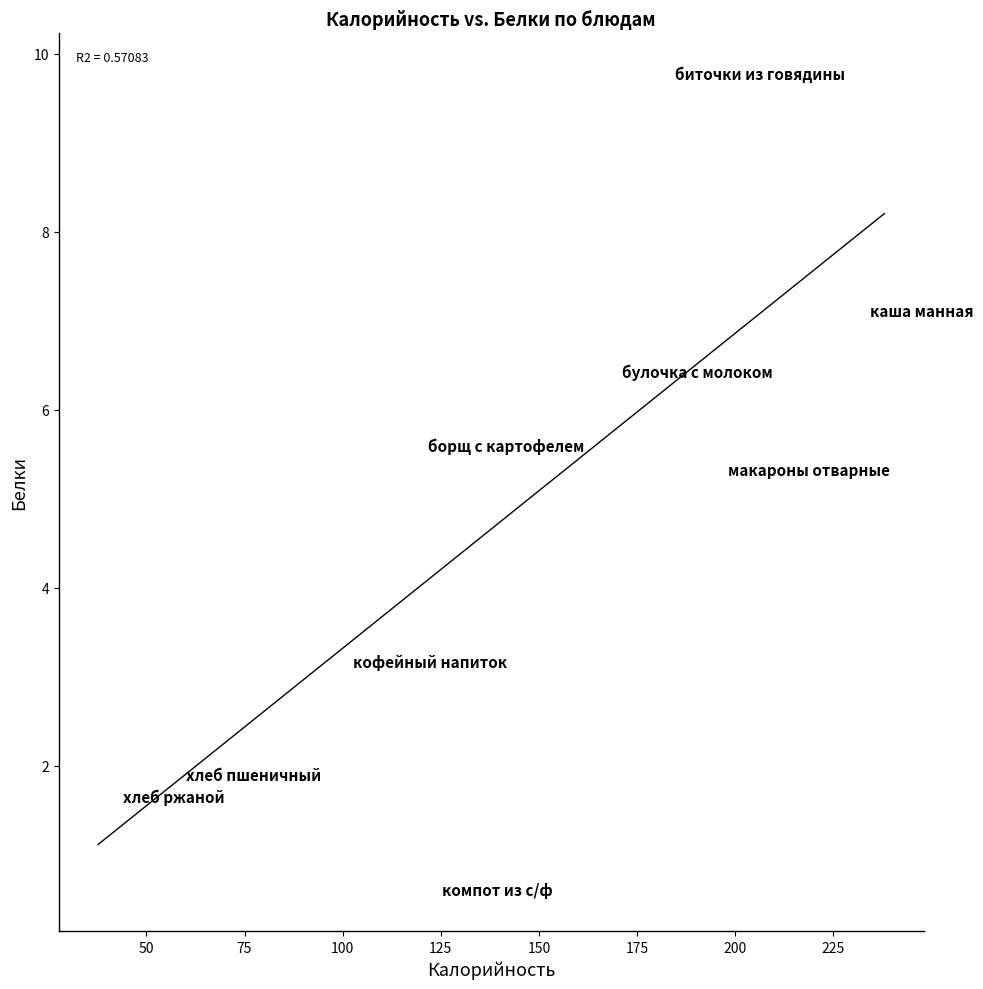

What Y value in the scatter plot is closest to 5?

5.3